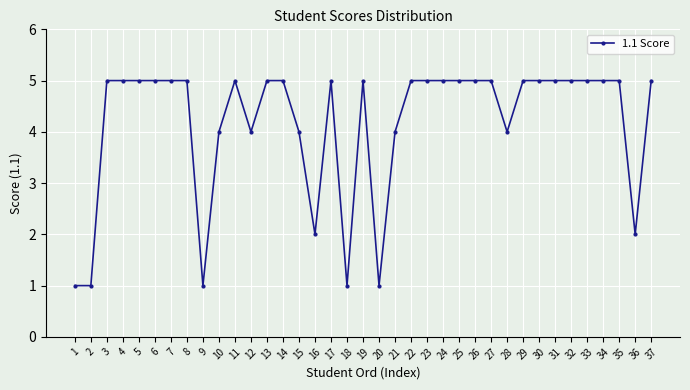

What is the value of the 19th point from the left?

5